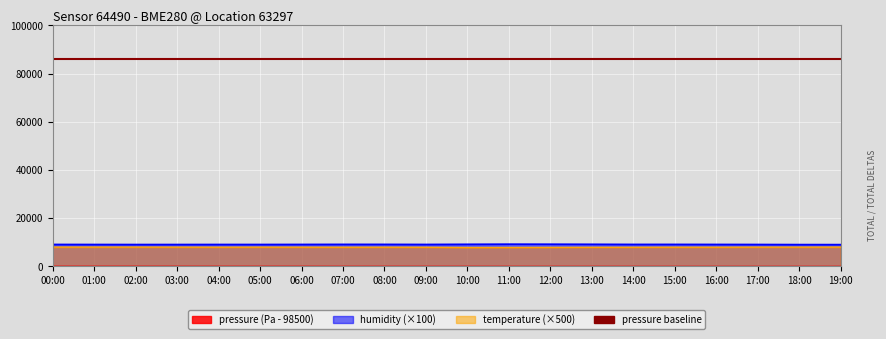

Is the value of temperature at 04:00 greater than the value of humidity at 15:00?

No